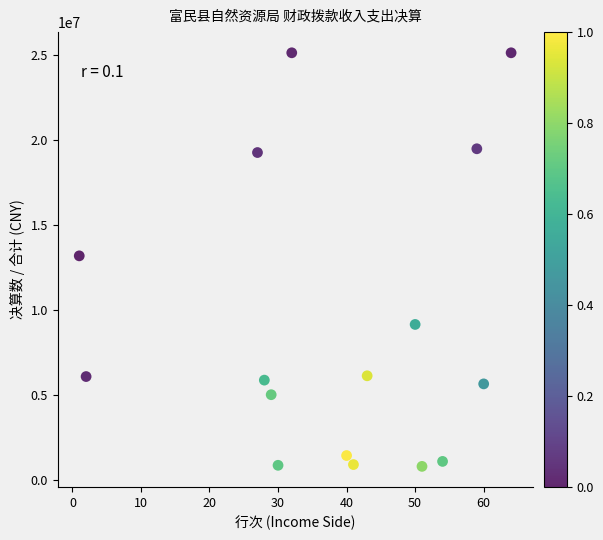

What is the range of Y values (max minus min)?

24361864.9